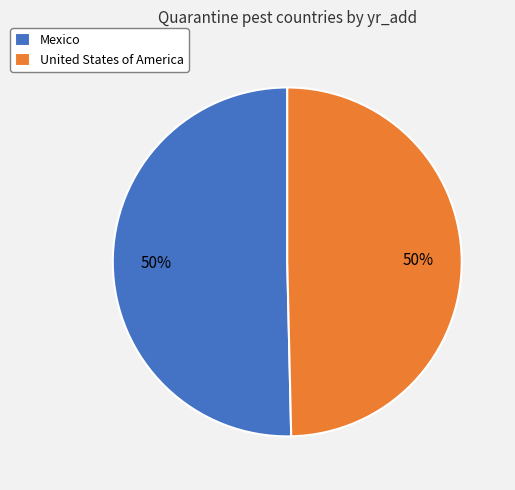

Is the sum of Mexico and United States of America greater than half?

Yes